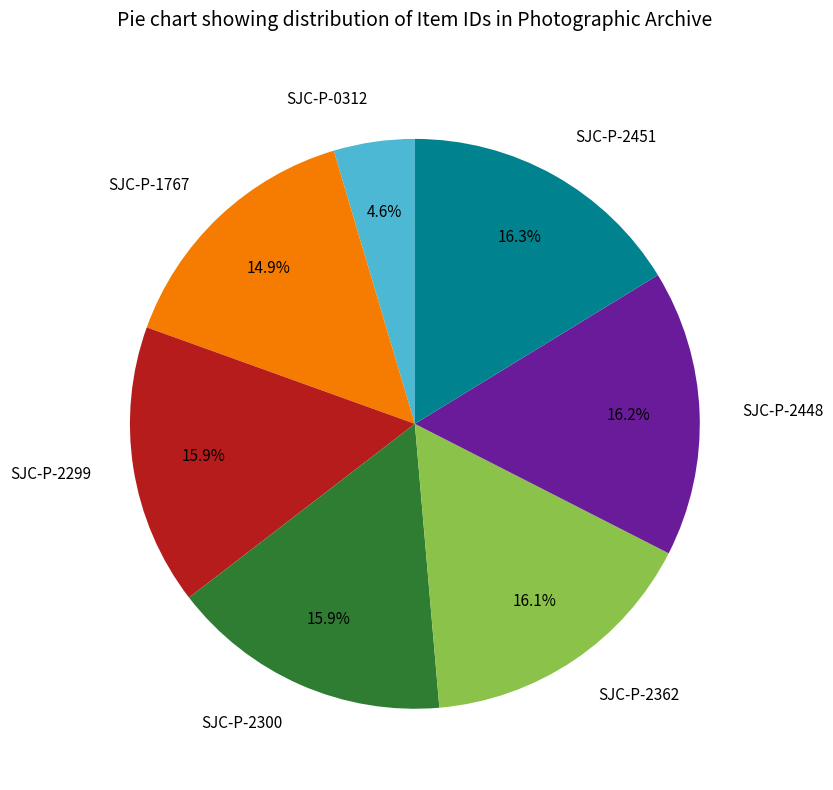

Is there a majority slice in this chart?

No